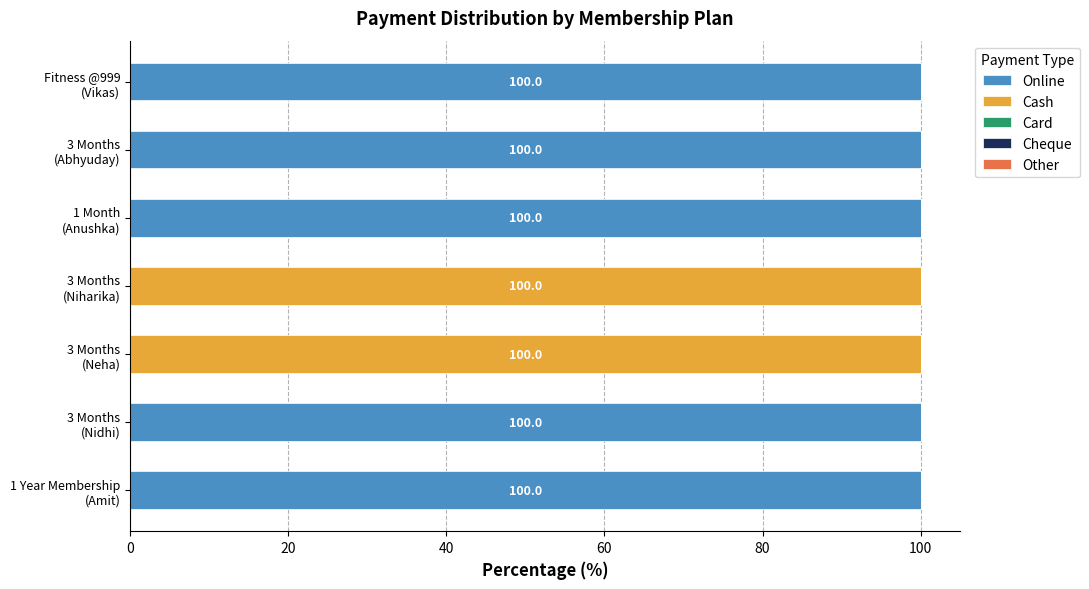

What is the sum of all Online values?

500